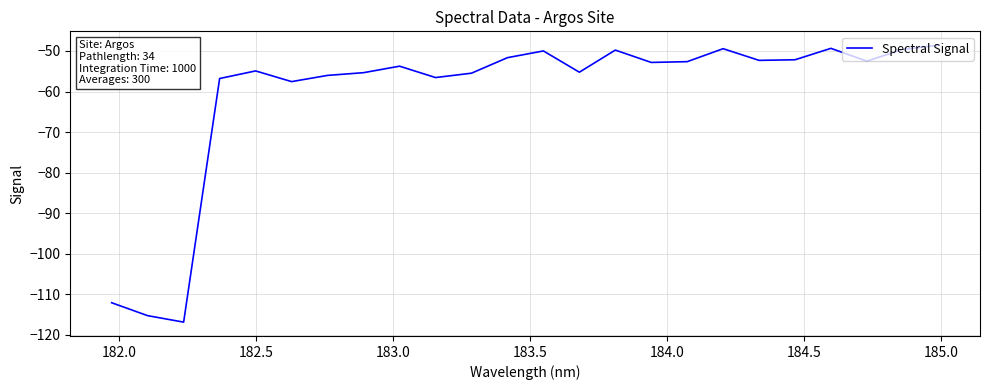

How many interior local peaks (higher than both neighbors) does the data have?

6